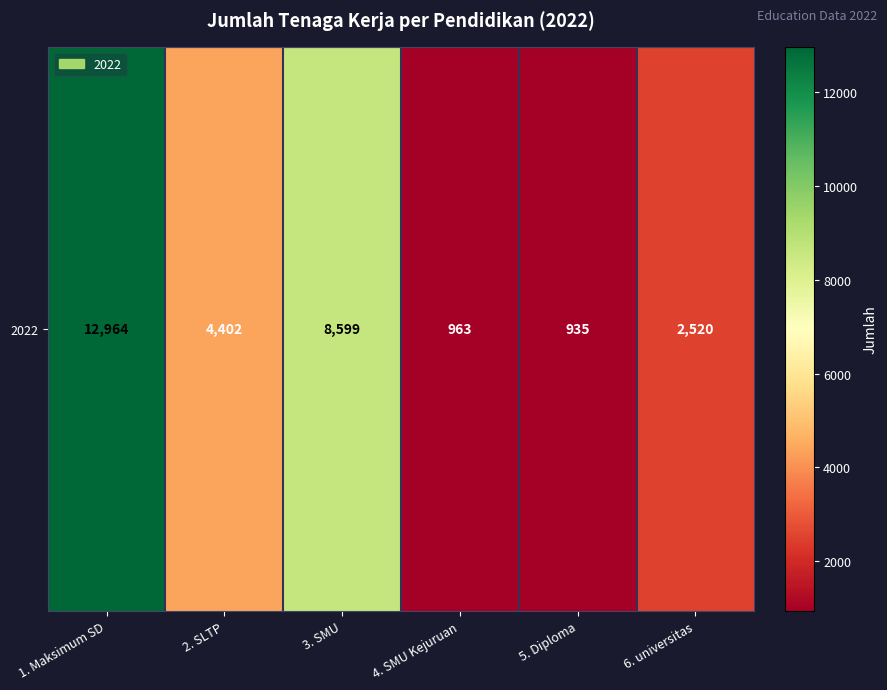

Reading left to right, list all the values displayed in this chart.

12964	4402	8599	963	935	2520